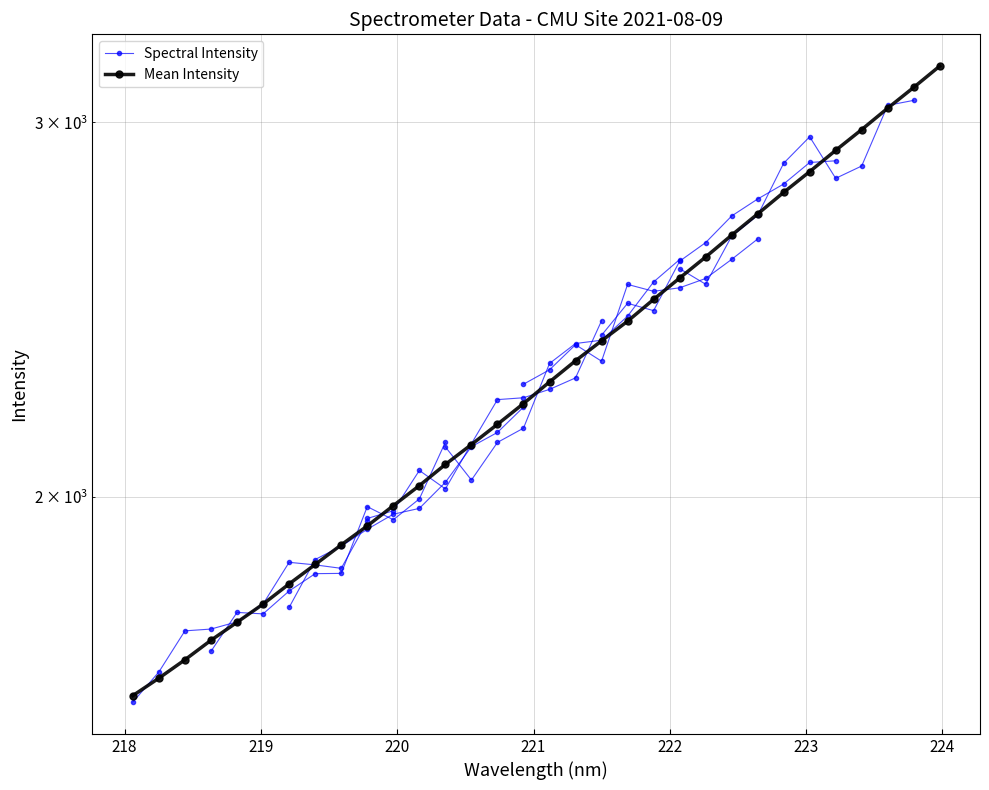

How many values are below 2264?

16